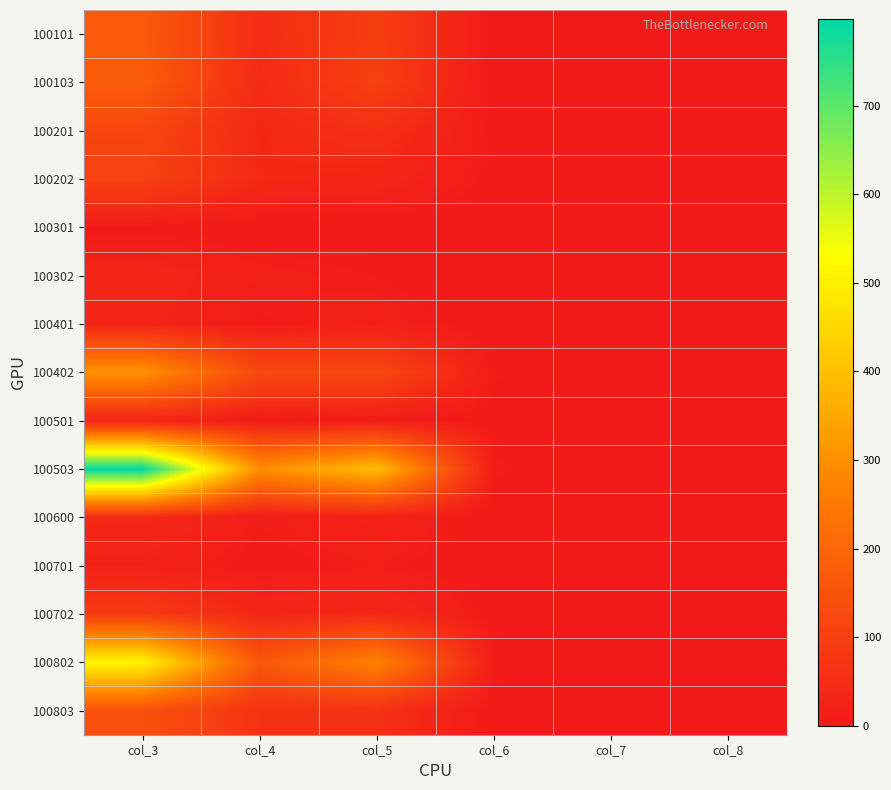

Reading left to right, extract all data points from this chart.

100101: col_3=169	col_4=51	col_5=96	col_6=2	col_7=0	col_8=0
100103: col_3=178	col_4=44	col_5=102	col_6=0	col_7=0	col_8=0
100201: col_3=118	col_4=39	col_5=57	col_6=6	col_7=0	col_8=0
100202: col_3=105	col_4=41	col_5=32	col_6=6	col_7=0	col_8=0
100301: col_3=4	col_4=1	col_5=2	col_6=0	col_7=0	col_8=0
100302: col_3=33	col_4=16	col_5=9	col_6=2	col_7=0	col_8=0
100401: col_3=30	col_4=7	col_5=18	col_6=0	col_7=0	col_8=0
100402: col_3=309	col_4=124	col_5=123	col_6=7	col_7=1	col_8=0
100501: col_3=29	col_4=8	col_5=11	col_6=4	col_7=0	col_8=0
100503: col_3=798	col_4=296	col_5=396	col_6=11	col_7=0	col_8=0
100600: col_3=42	col_4=10	col_5=25	col_6=1	col_7=0	col_8=0
100701: col_3=20	col_4=5	col_5=12	col_6=0	col_7=0	col_8=0
100702: col_3=87	col_4=35	col_5=40	col_6=4	col_7=0	col_8=0
100802: col_3=511	col_4=161	col_5=273	col_6=9	col_7=0	col_8=0
100803: col_3=147	col_4=65	col_5=60	col_6=2	col_7=1	col_8=0